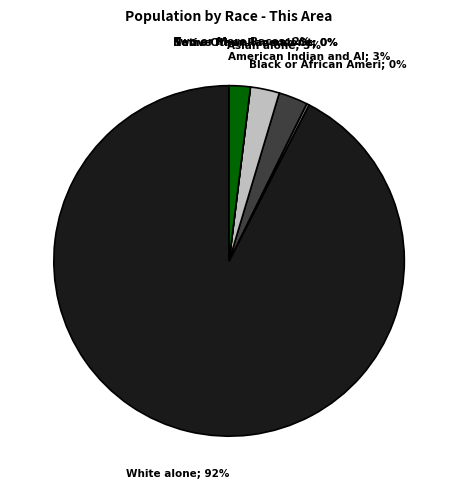

The Two or More Races slice represents 2% of the pie. True or false?

True